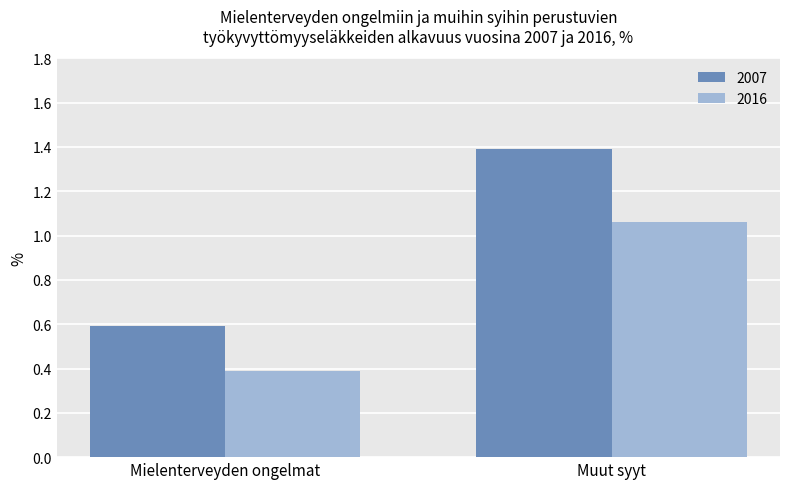

The 2007 series shows 1.0 at Mielenterveyden ongelmat. True or false?

False